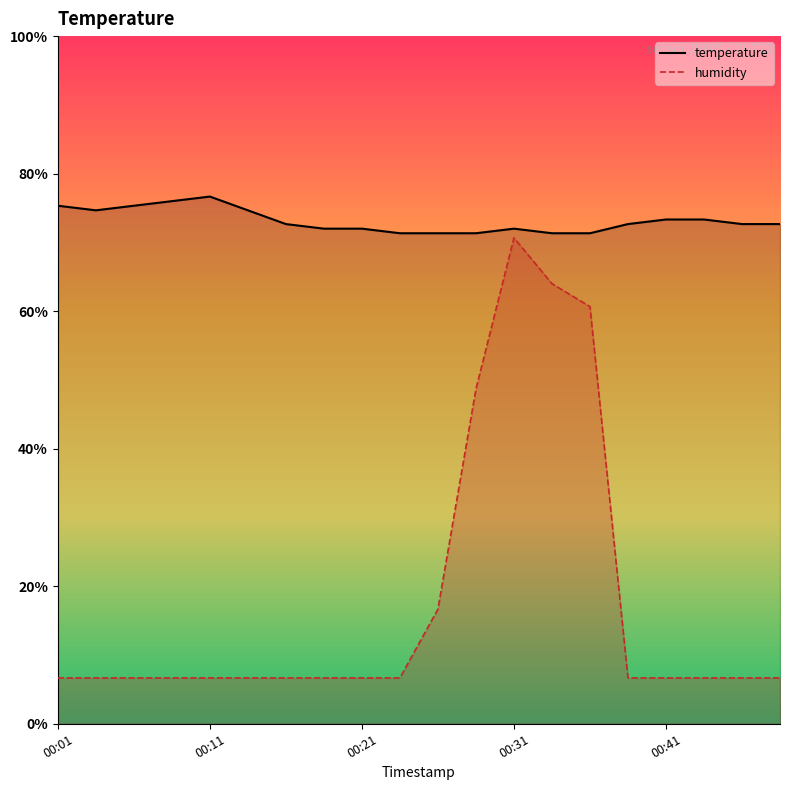

What value does the temperature series have at 00:13?

11.2